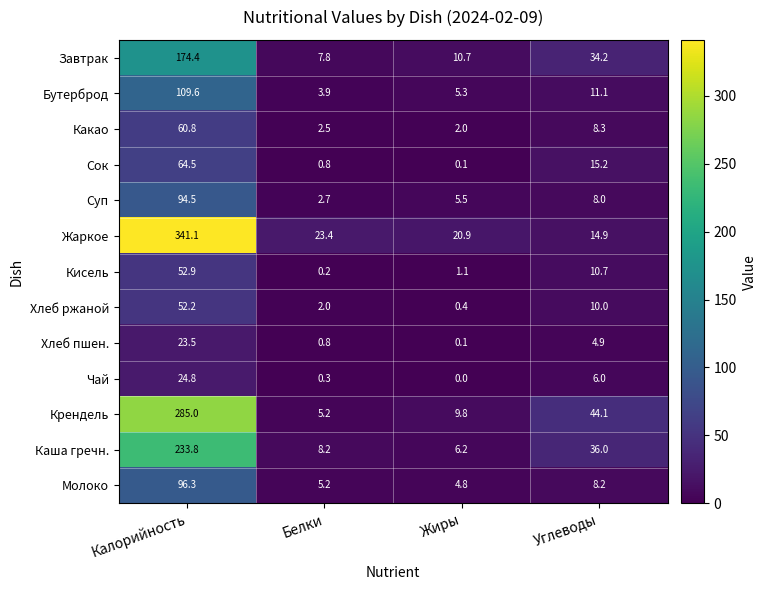

The value of Сок at Белки is 0.4. True or false?

False